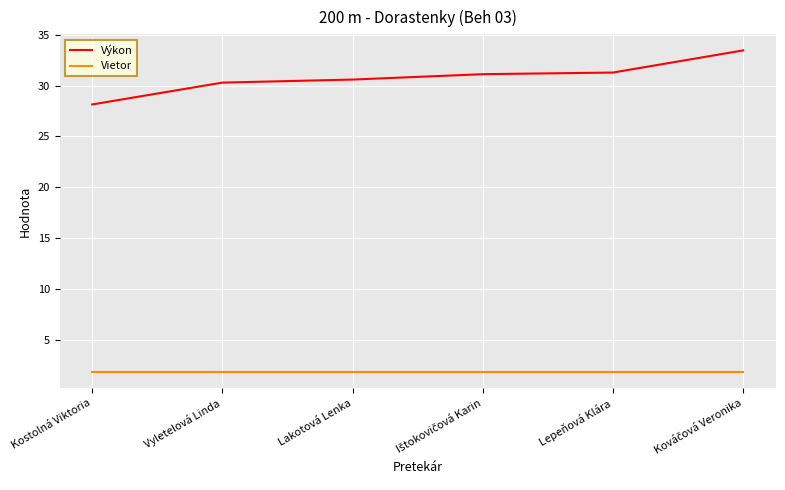

True or false: Výkon has a value of 30.6 at Lakotová Lenka.

True